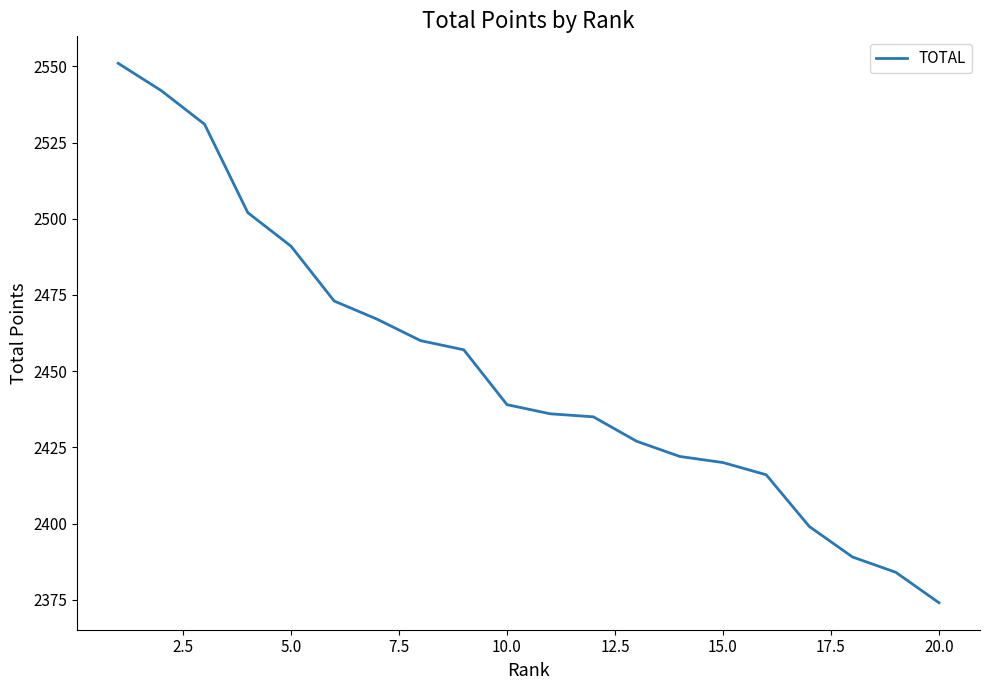

What is the greatest value displayed?

2551